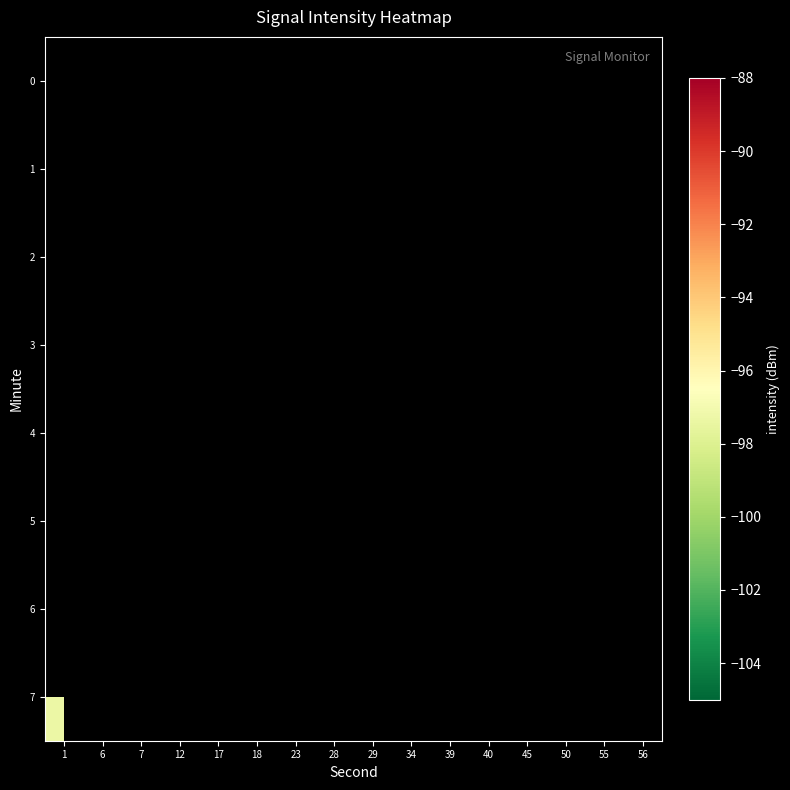

How many distinct data groups are displayed?

8